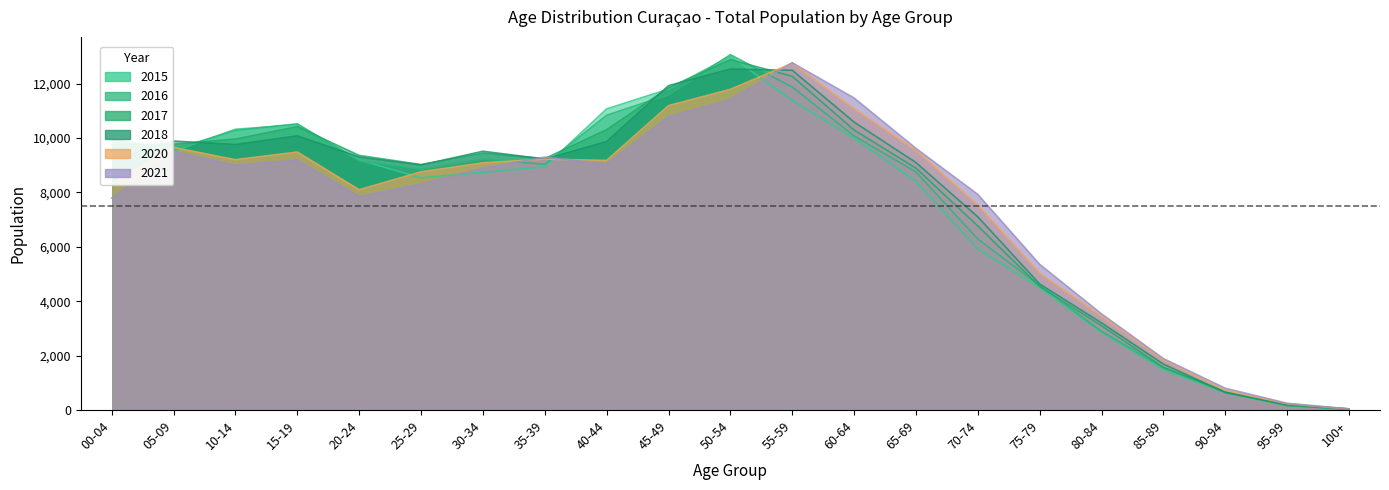

True or false: 2017 Total and 2015 Total intersect in this chart.

True